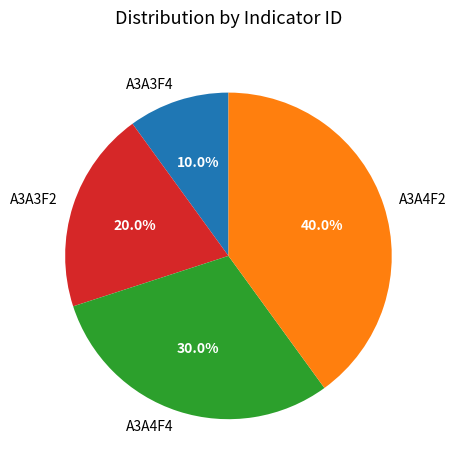

To the nearest percent, what is the difference between the A3A3F4 and A3A4F4 slice percentages?

20%